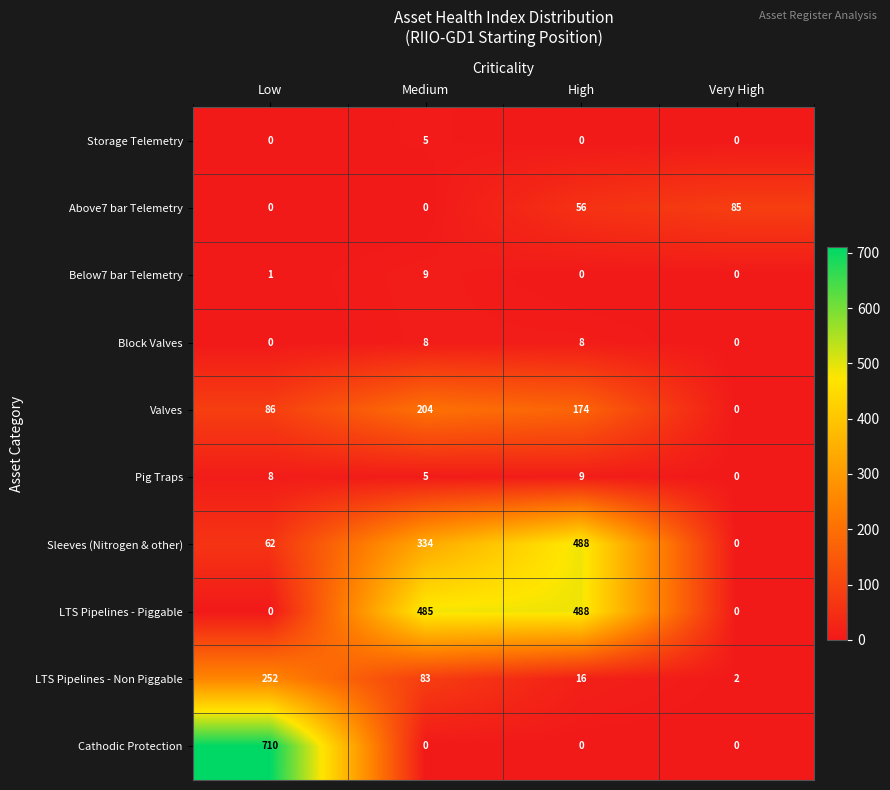

At how many categories does at least one series exceed 159?

3